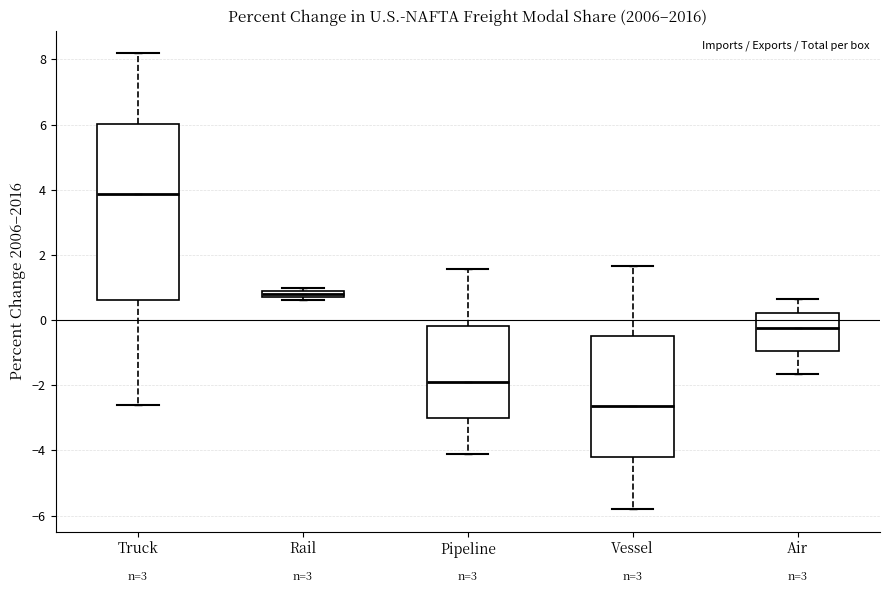

Where does the lower whisker of the box for Air end on the y-axis? The values are not printed on the chart, so give them approximately, as read against the axis.

-1.6